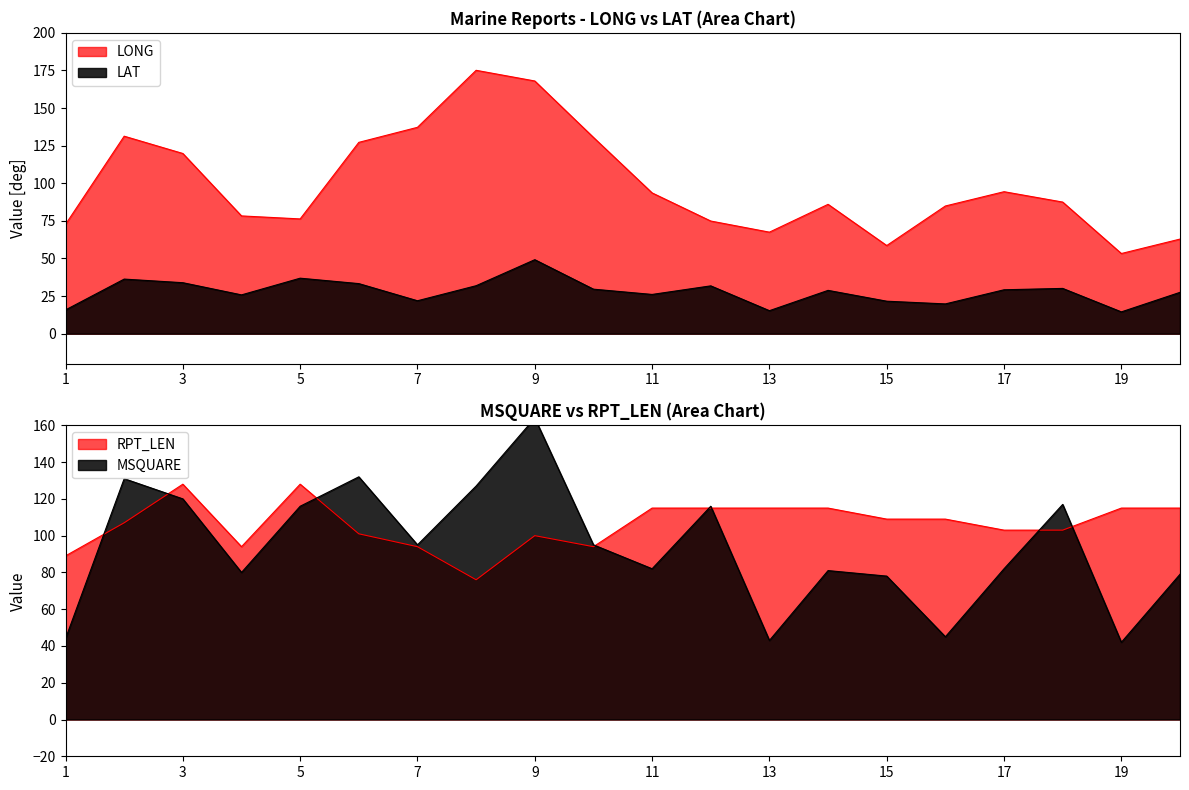

What value does the RPT_LEN series have at 7?

94.0